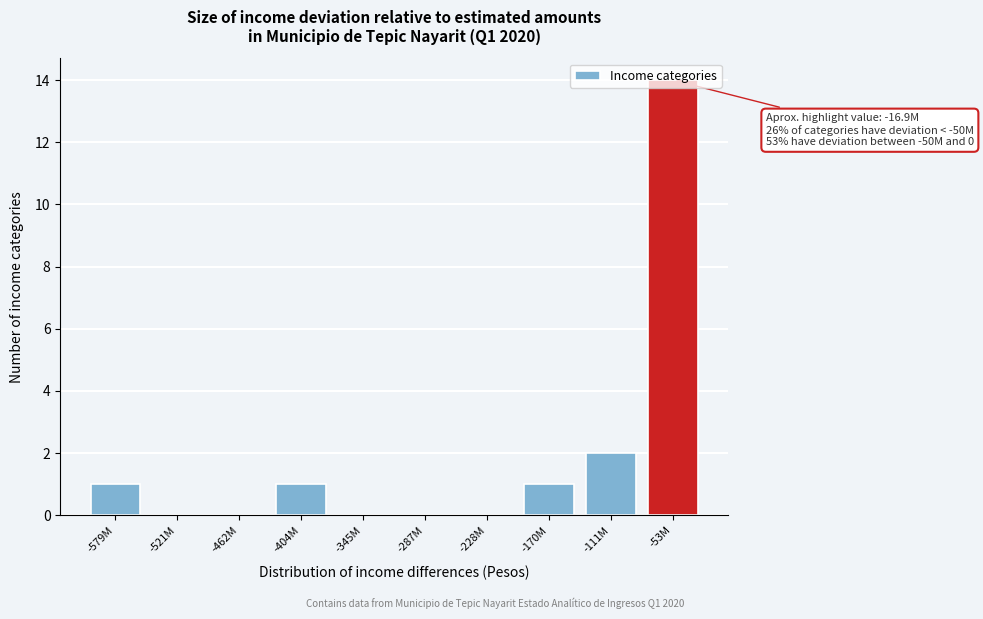

Which label corresponds to the largest value in the chart?

-53M